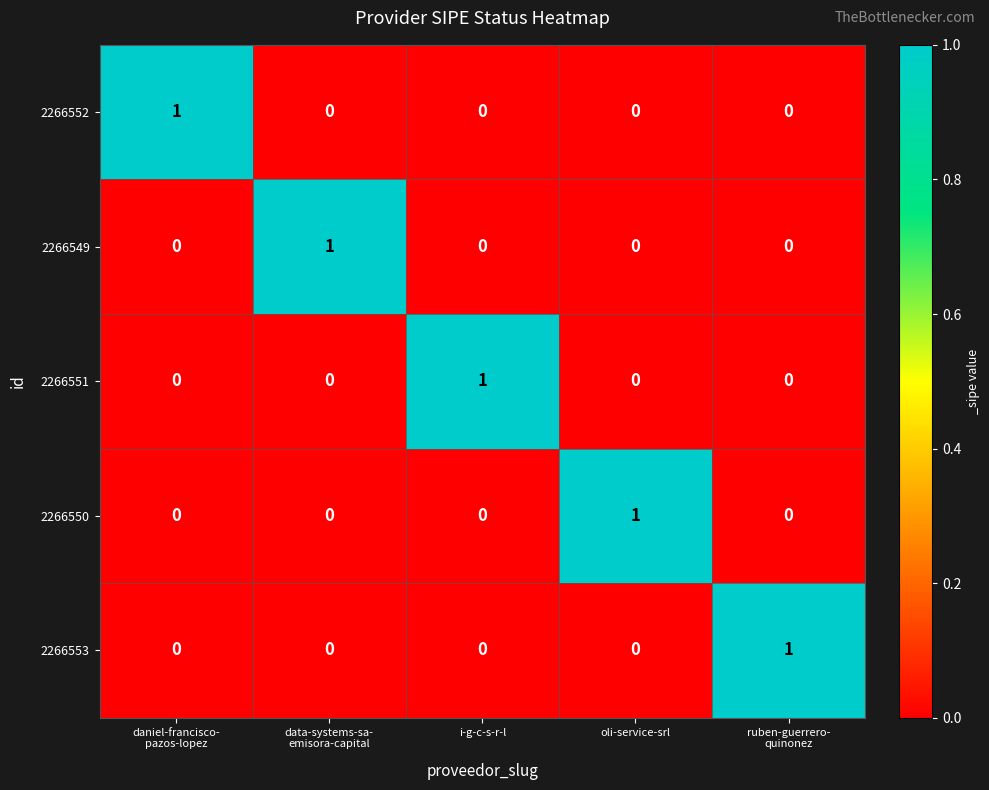

Reading right to left, what are all the values shown in this chart?

2266552: 0	0	0	0	1
2266549: 0	0	0	1	0
2266551: 0	0	1	0	0
2266550: 0	1	0	0	0
2266553: 1	0	0	0	0